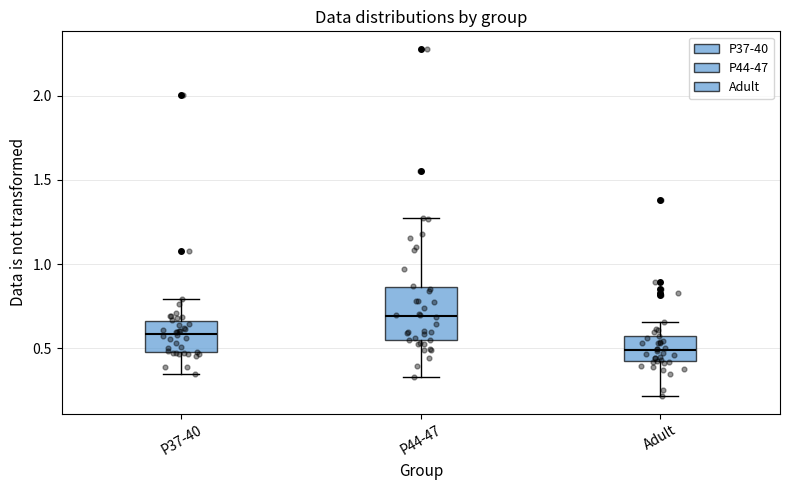

Reading left to right, transcribe this box plot: for each box, give where its median line is, the range the box spans, and where its two whiskers end, as read against the y-axis. The values are not printed on the chart, so give them approximately, as read against the axis.

P37-40: median 0.60, box 0.50 to 0.65, whiskers 0.35 to 0.80
P44-47: median 0.70, box 0.55 to 0.85, whiskers 0.35 to 1.30
Adult: median 0.50, box 0.40 to 0.55, whiskers 0.20 to 0.65